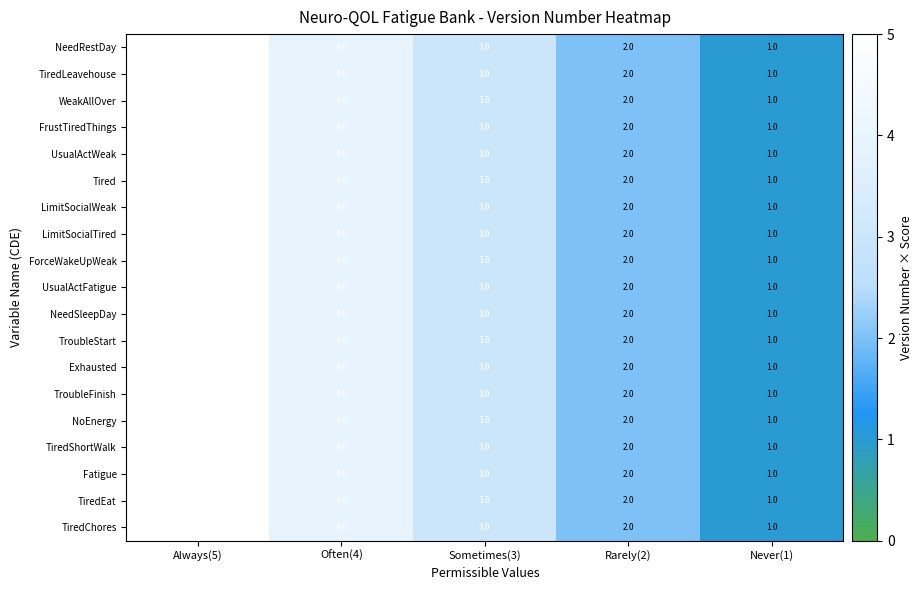

True or false: TiredChores has a value of 6 at Often(4).

False